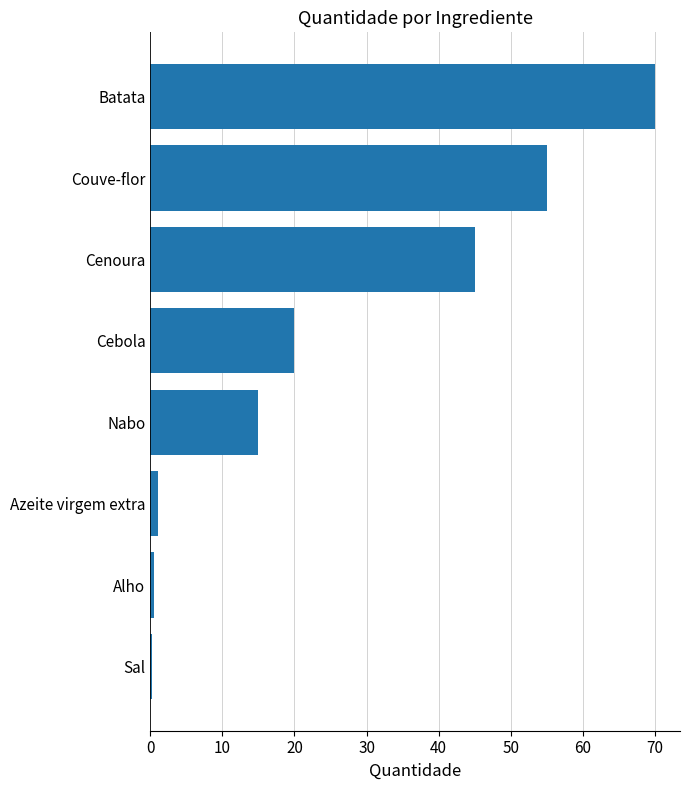

True or false: the data shows 81.3 at Couve-flor.

False